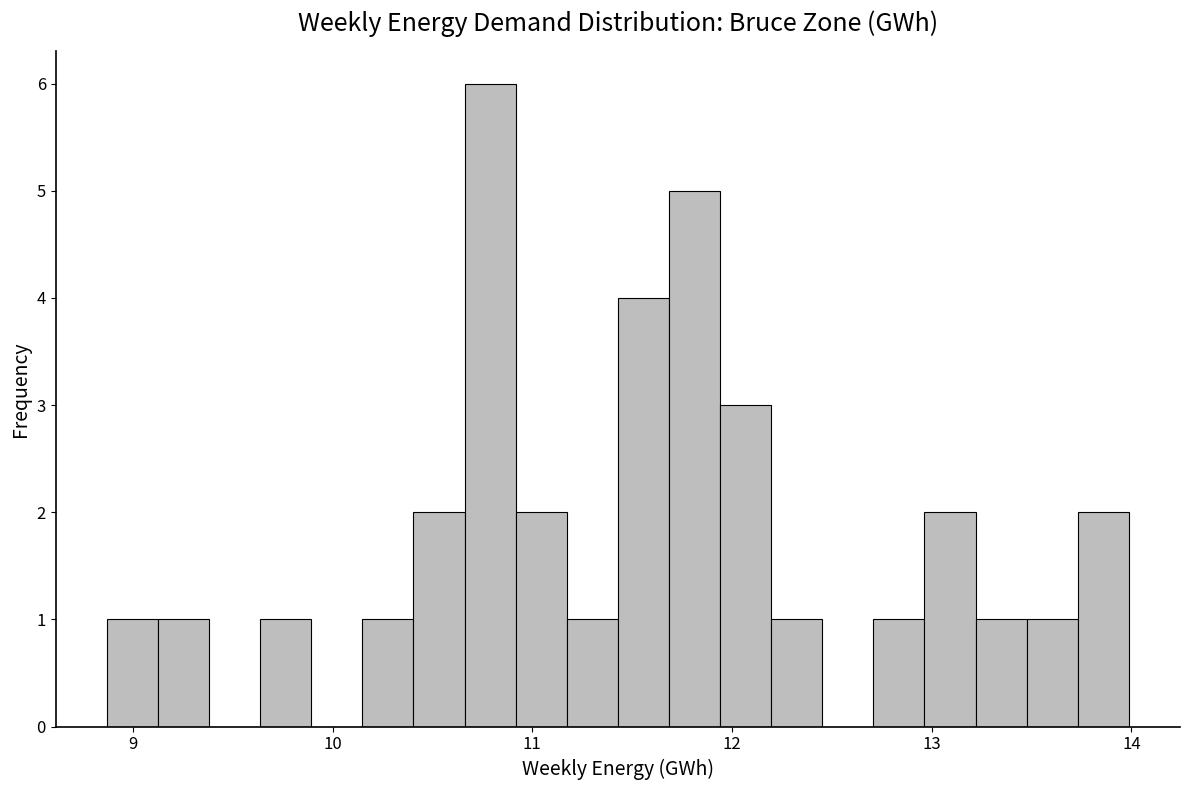

Around what value on the x-axis is the tallest bar? Give the approximate position of its centre, as read against the axis.

10.8